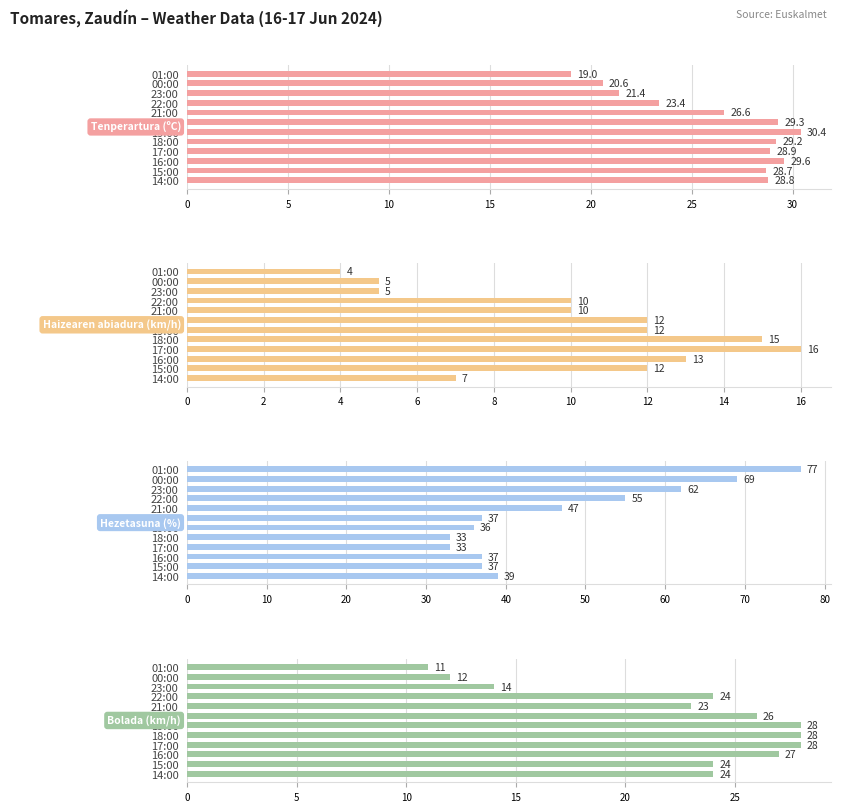

What are all the series names shown in the legend?

Tenperartura (ºC), Haizearen abiadura (km/h), Hezetasuna (%), Bolada (km/h)